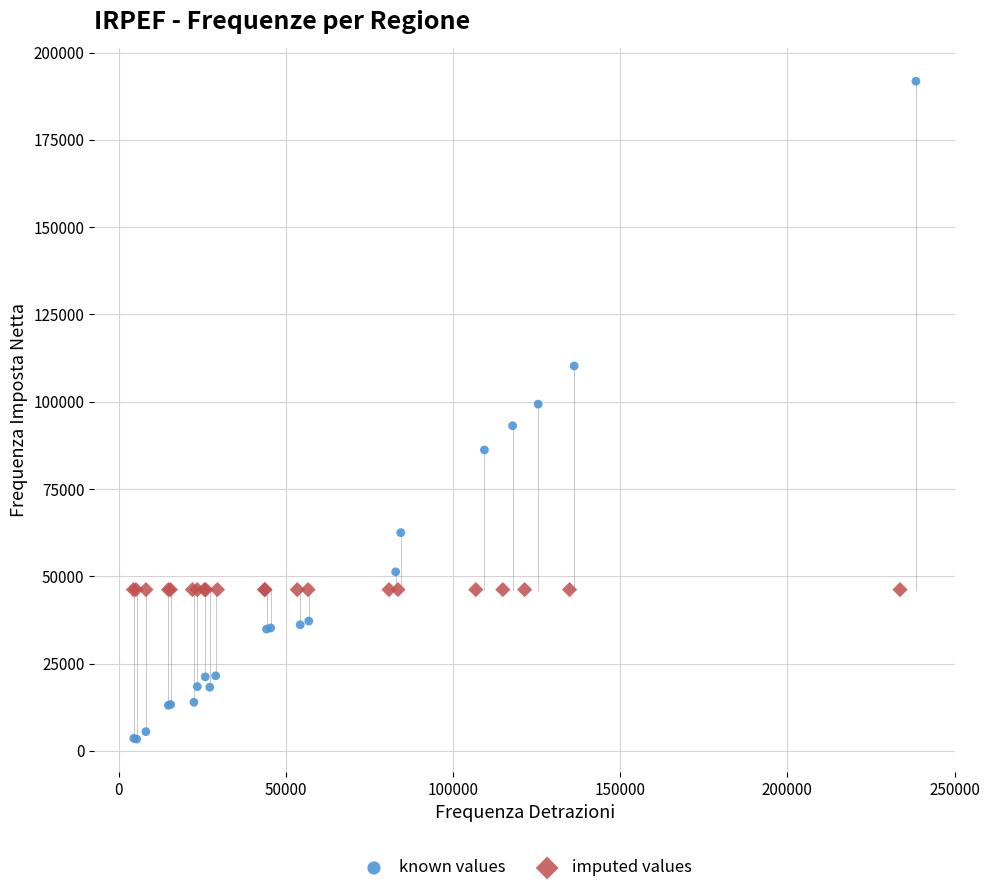

Which series contains the highest Y value?

known values